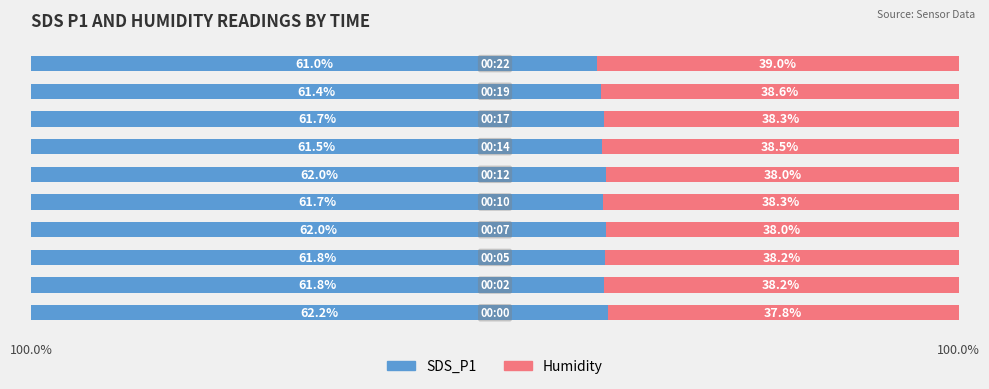

Which series has the largest range (max minus min)?

Humidity